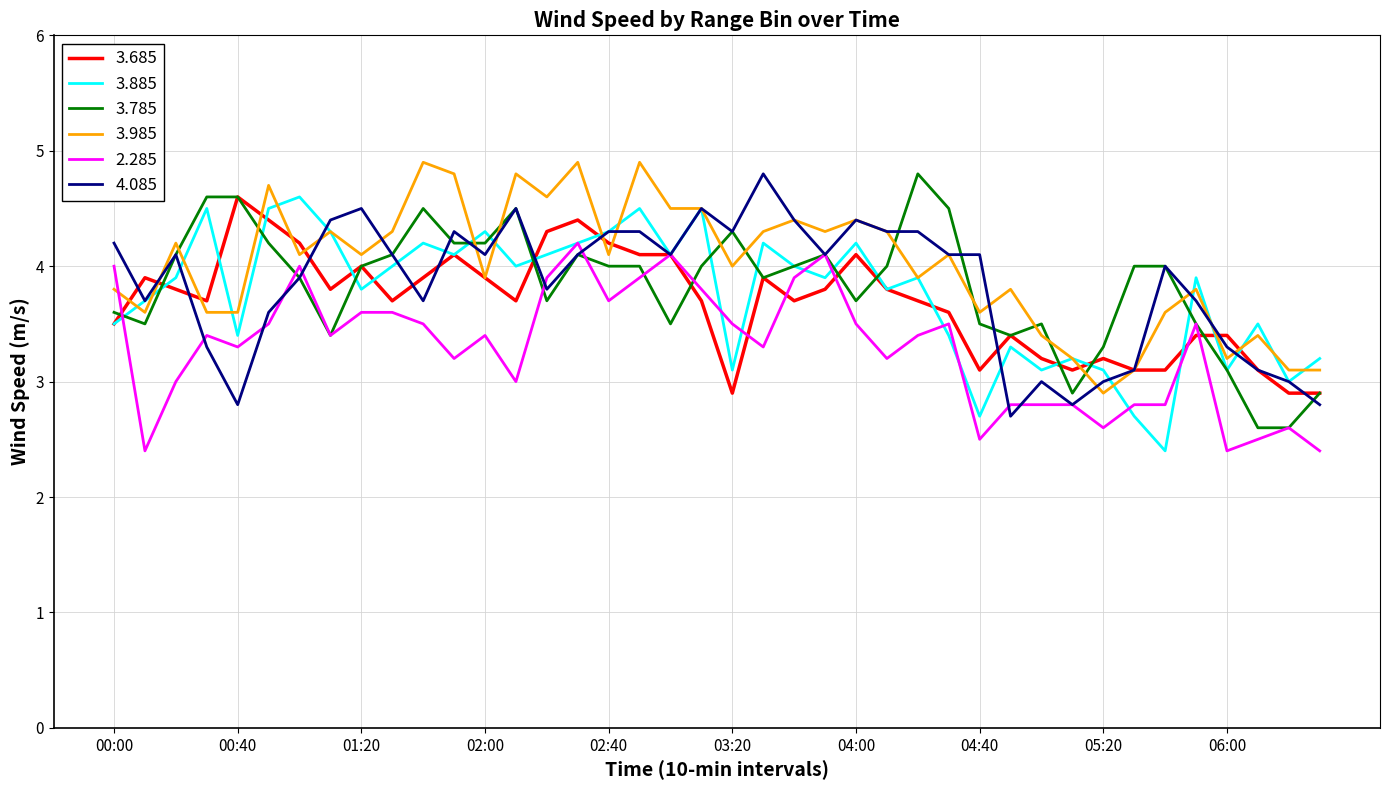

What is the minimum value for 3.985?

2.9